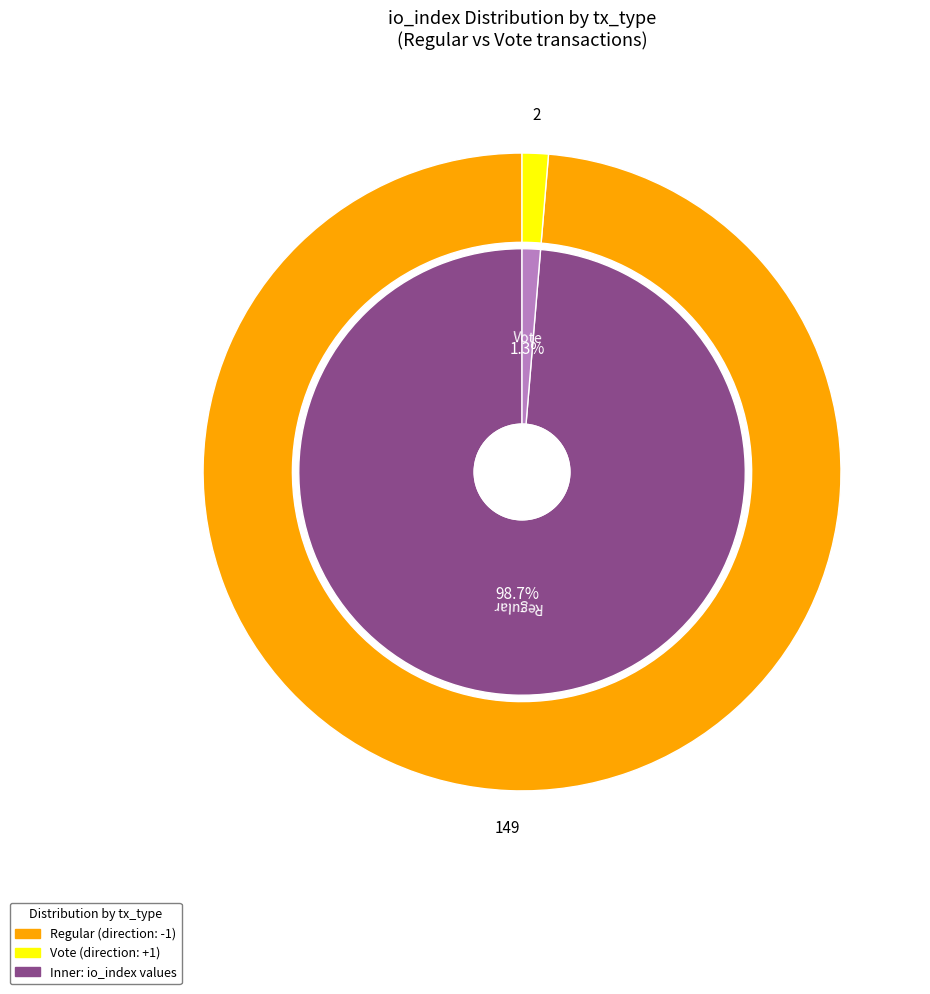

Which slice is the smallest?

Vote